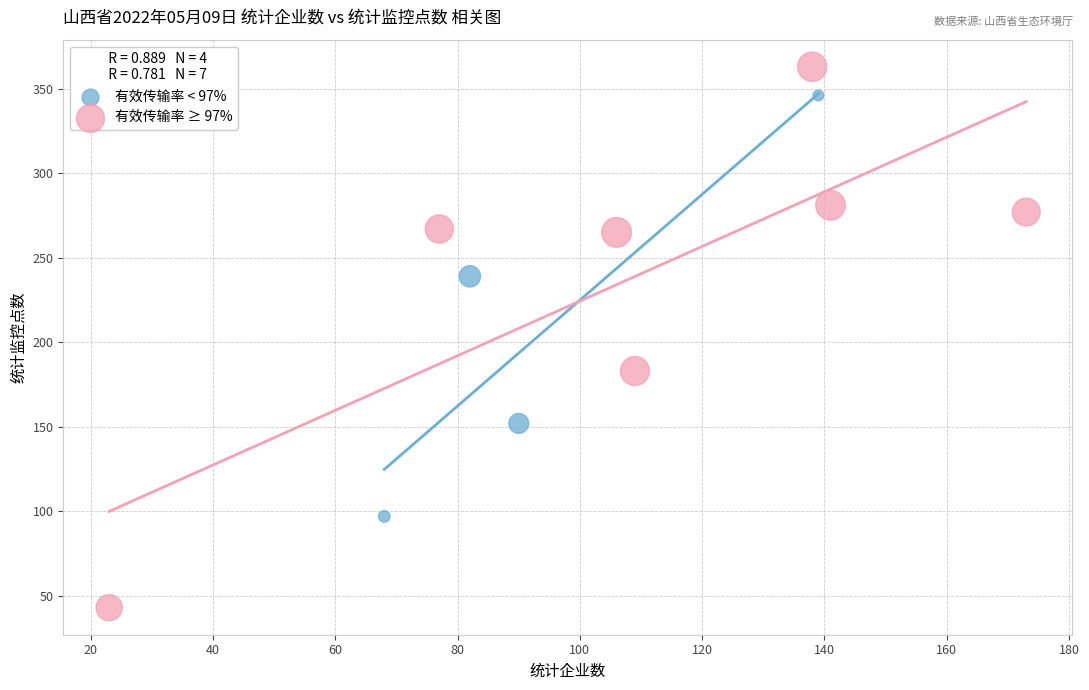

Which series contains the lowest Y value?

有效传输率 ≥ 97%